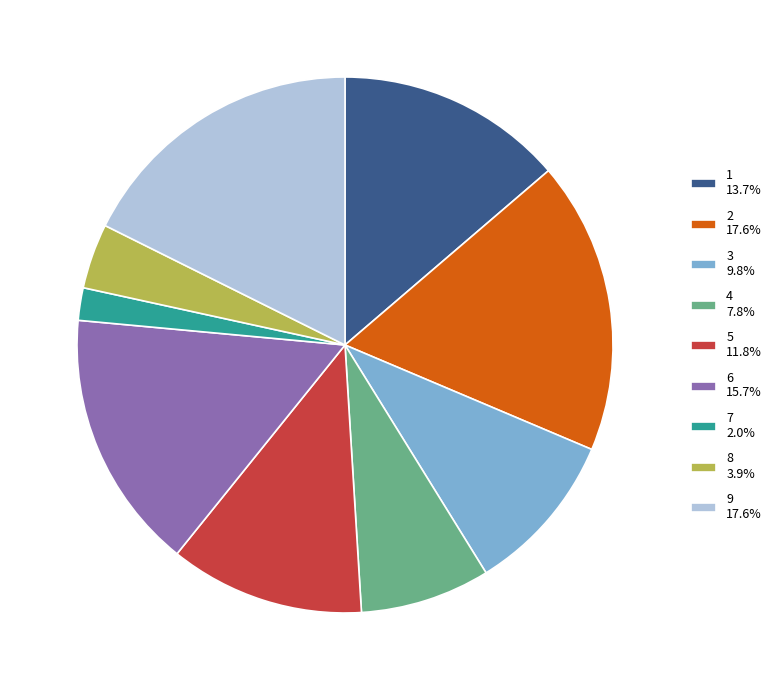

The 5 slice represents 12% of the pie. True or false?

True